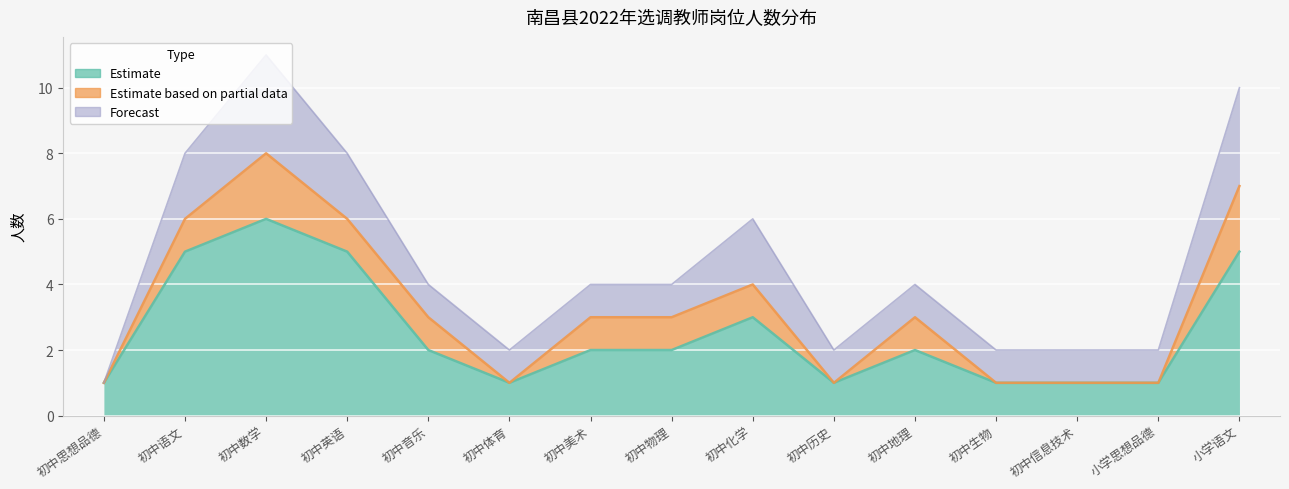

The Estimate series shows 2 at 初中音乐. True or false?

True